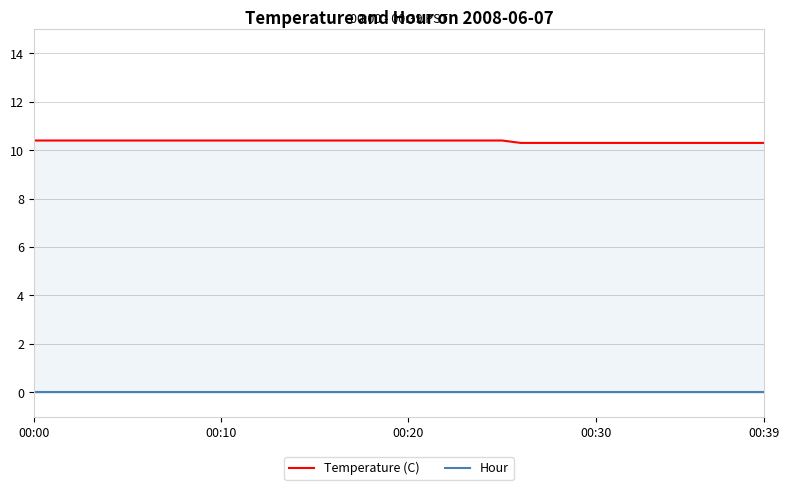

What is the minimum value for Temperature (C)?

10.3